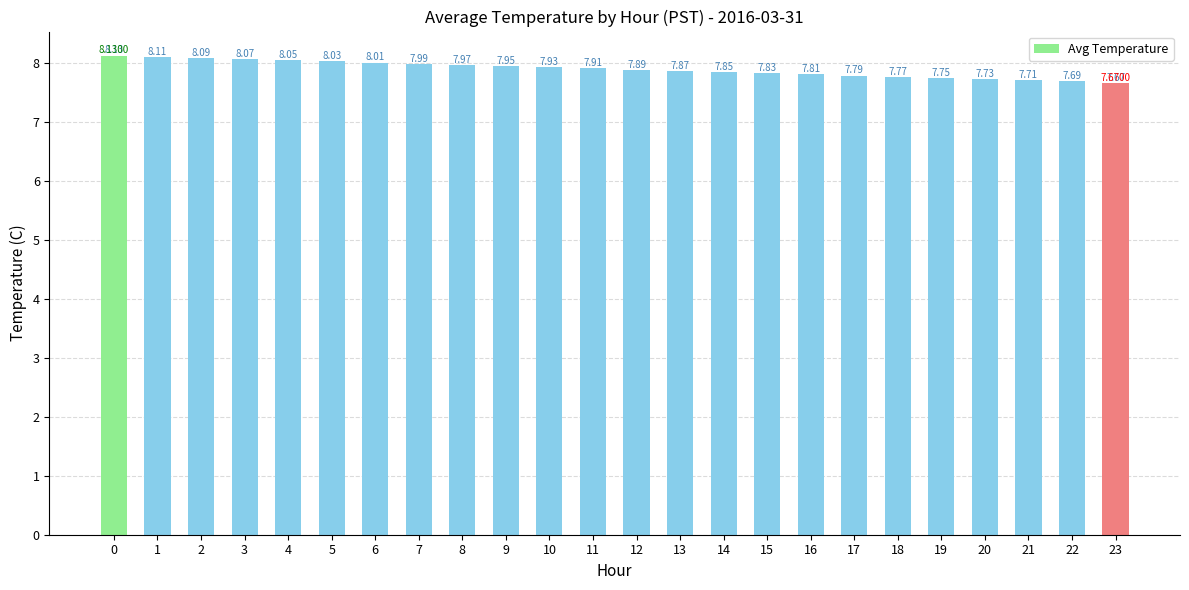

Read the value at 22.

7.7